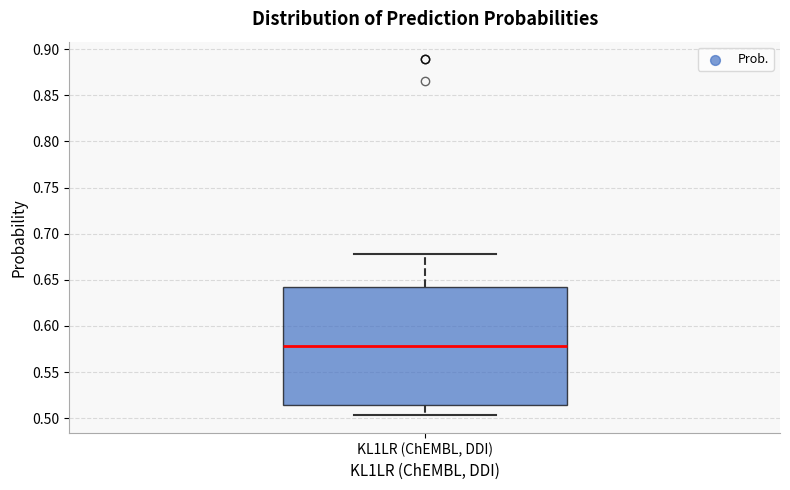

Where is the upper edge of the box for KL1LR (ChEMBL, DDI) on the y-axis? The values are not printed on the chart, so give them approximately, as read against the axis.

0.645